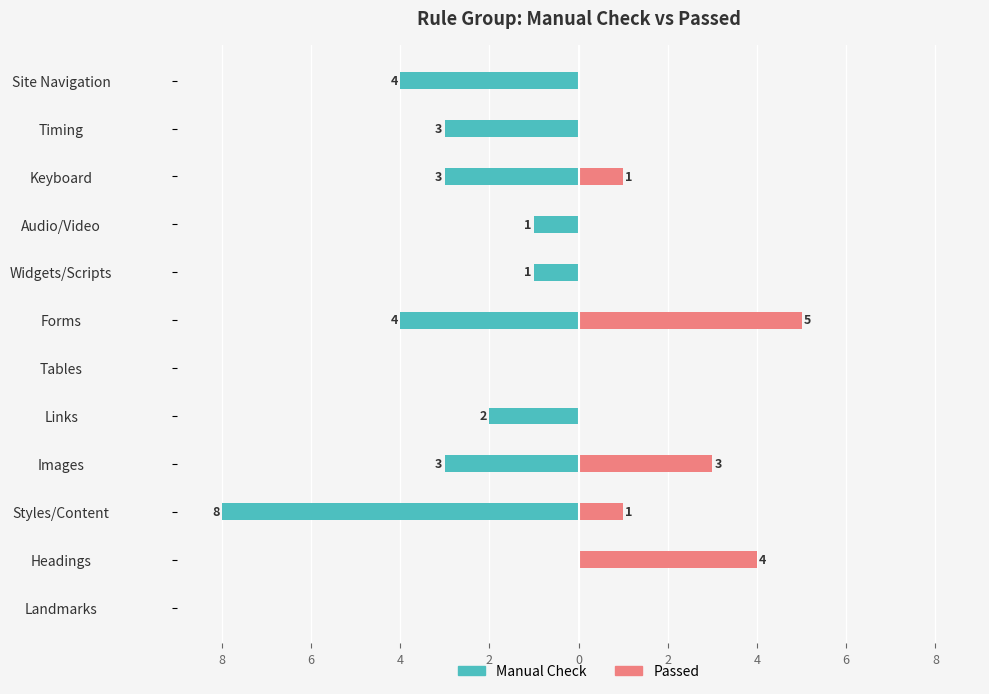

Is it true that Manual Check equals 0 at Headings?

True